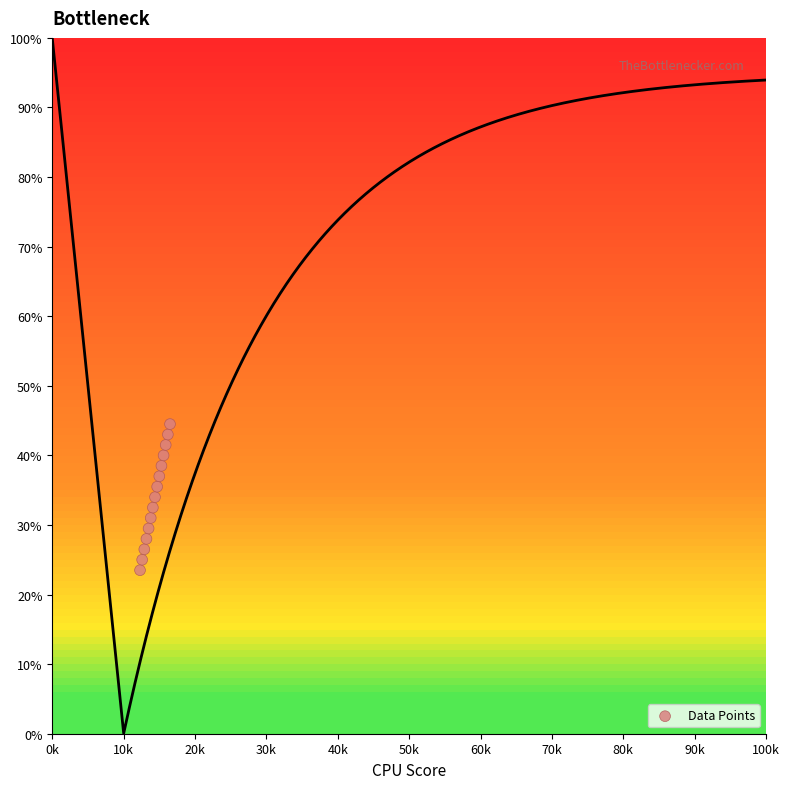

What is the range of Y values (max minus min)?

21.0